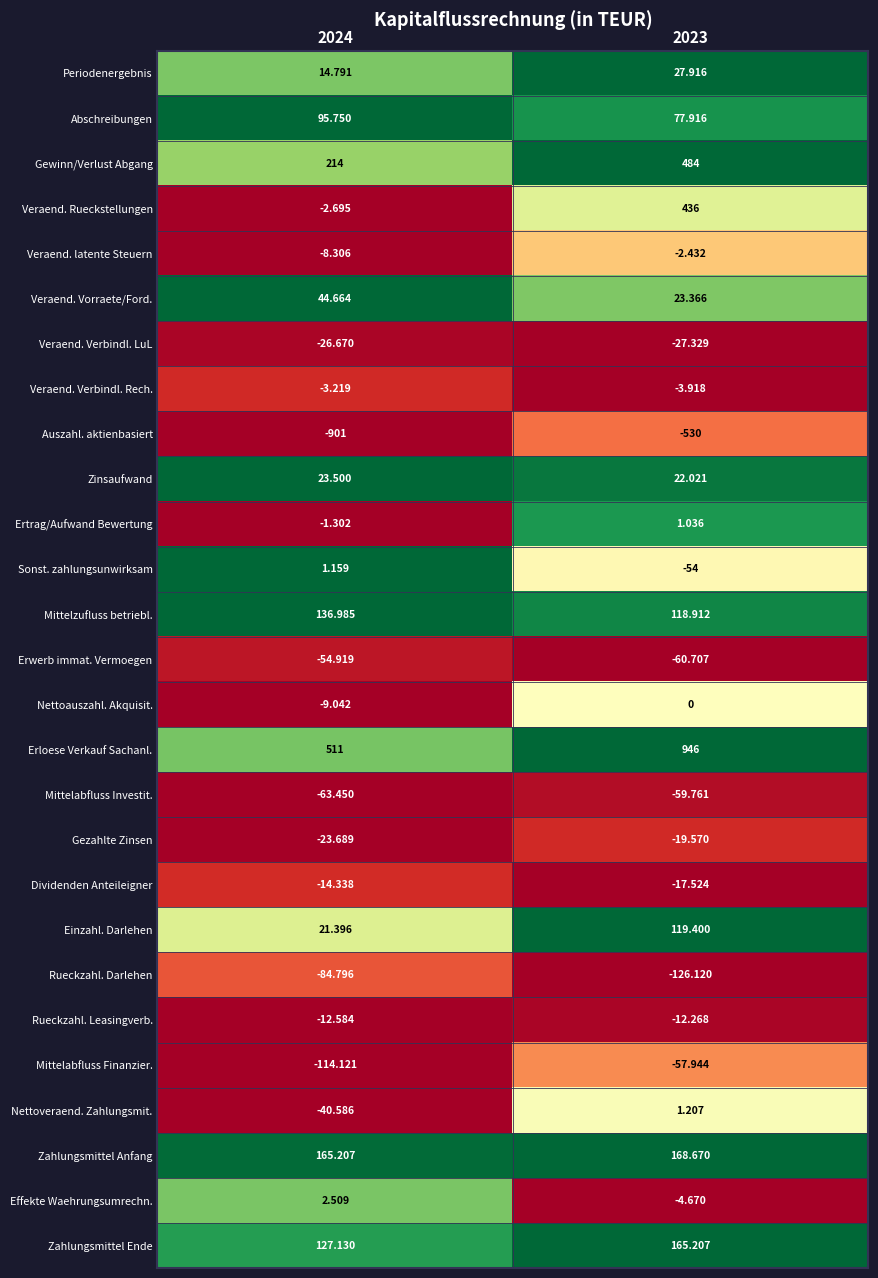

Which series has the largest range (max minus min)?

Veraend. Rueckstellungen